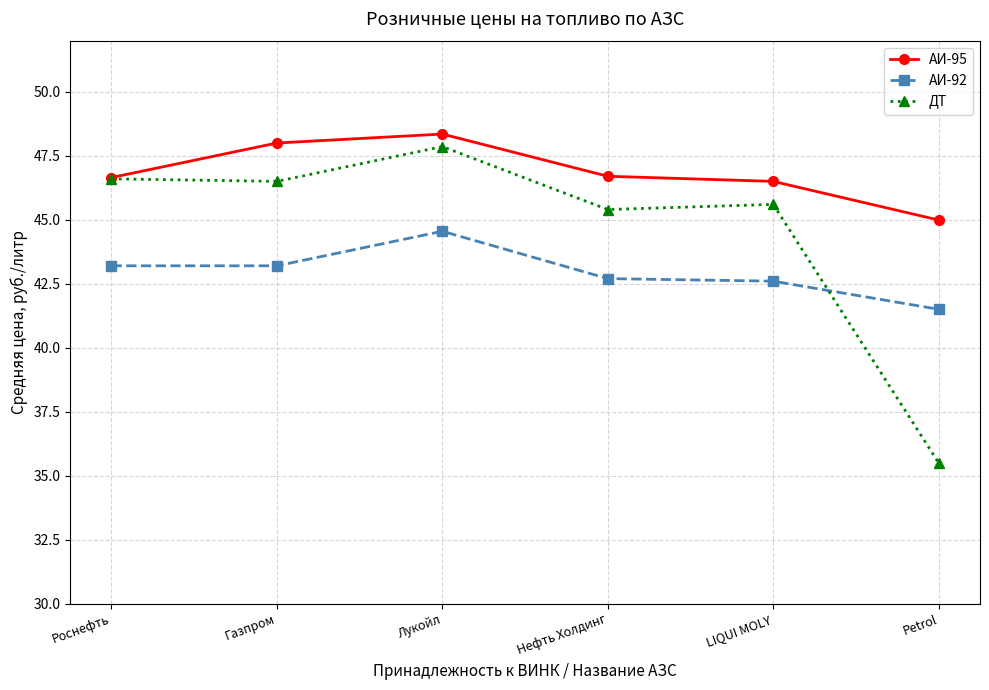

Count the АИ-95 values in the range 46 to 48.

4